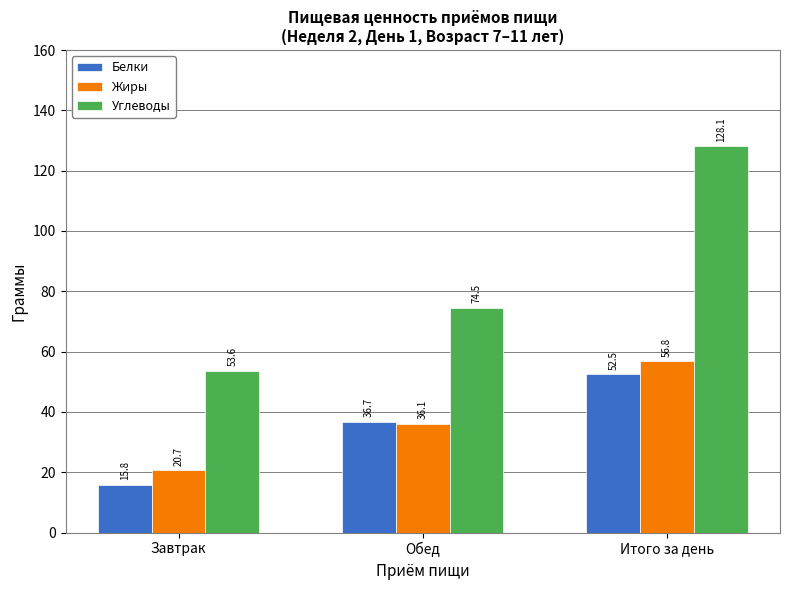

What is the value of the Углеводы bar at the 1st from the left?

53.6